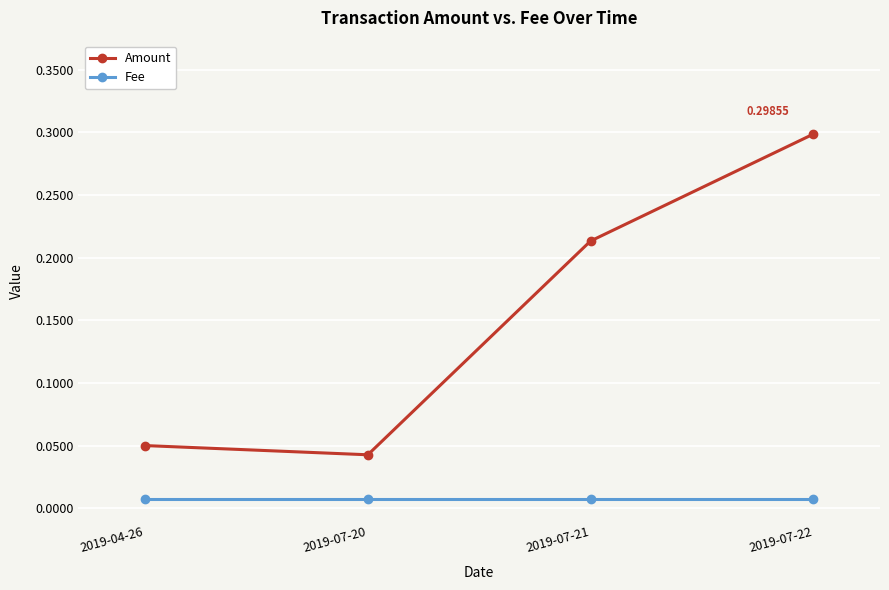

At which category does Amount reach its first local valley?

2019-07-20